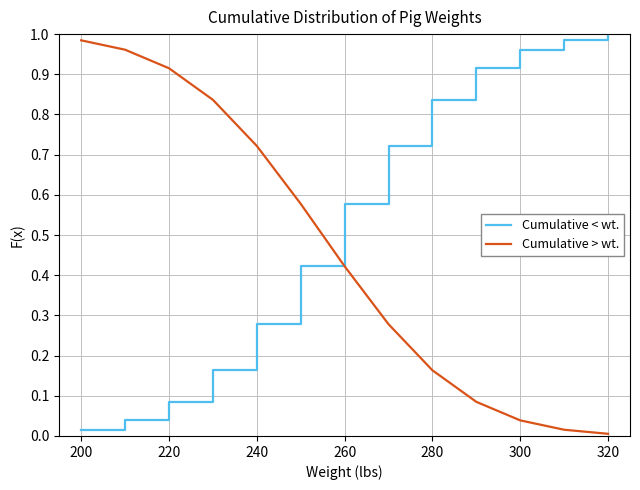

Which series has the largest total across all categories?

Cumulative < wt.